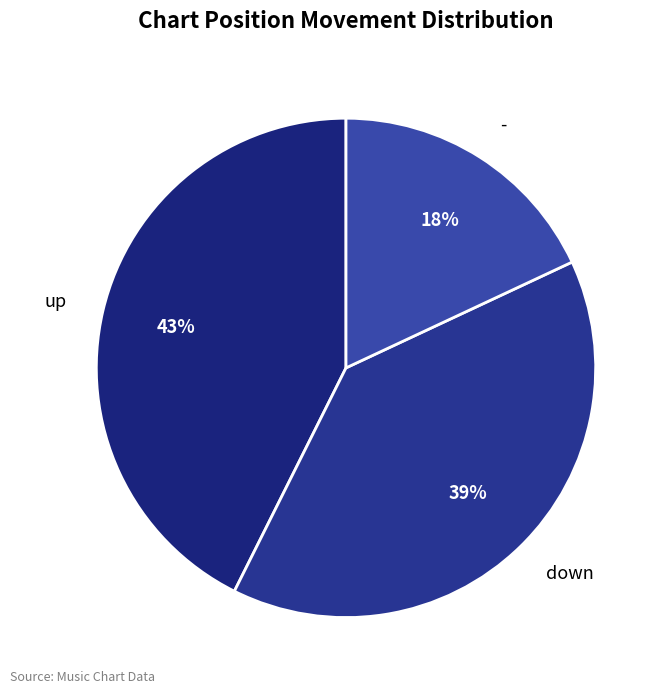

Is there any slice that represents more than half of the pie?

No